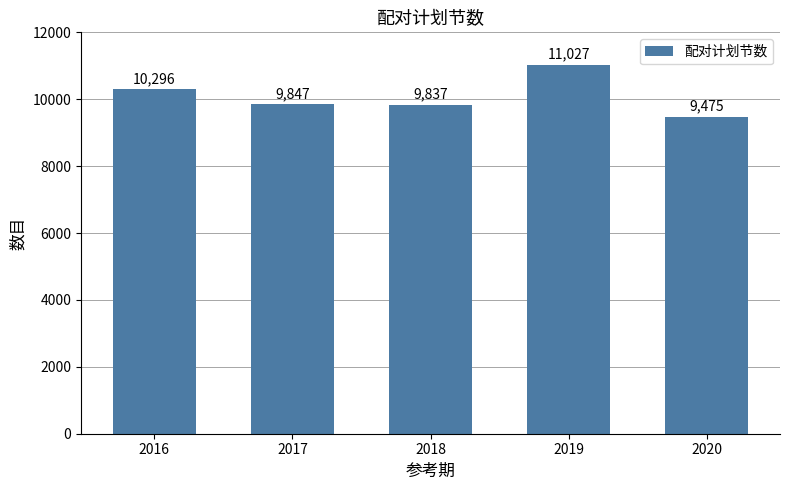

The value at 2016 is 10296. True or false?

True